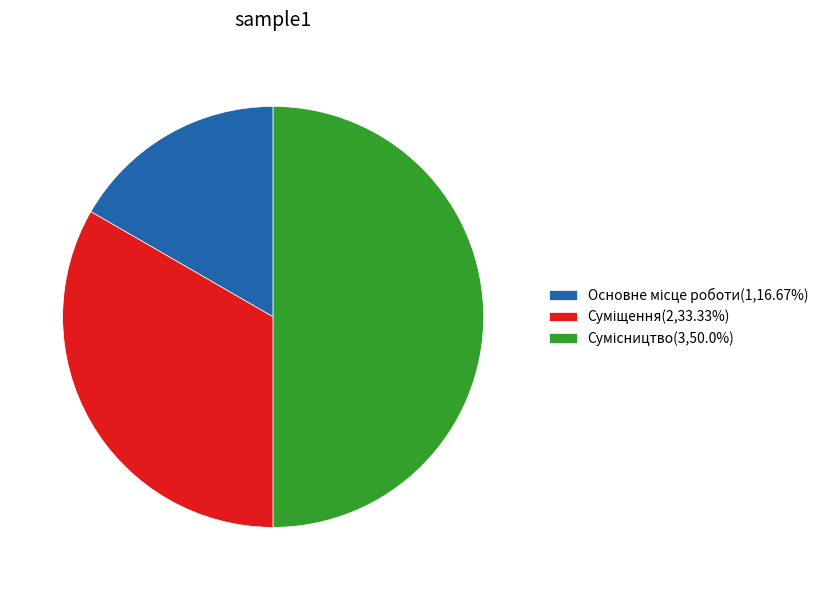

Count the number of slices in the pie.

3